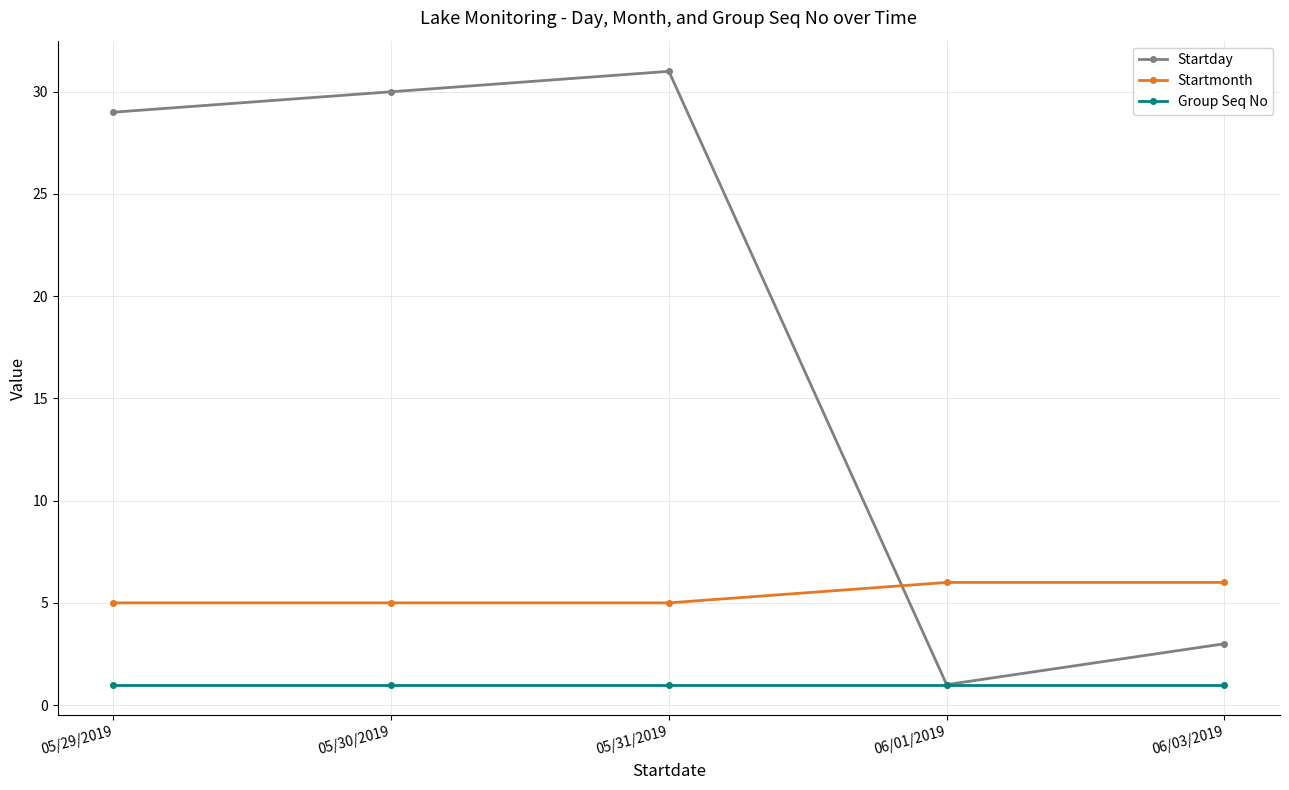

What is the label of the 5th point from the left?

06/03/2019